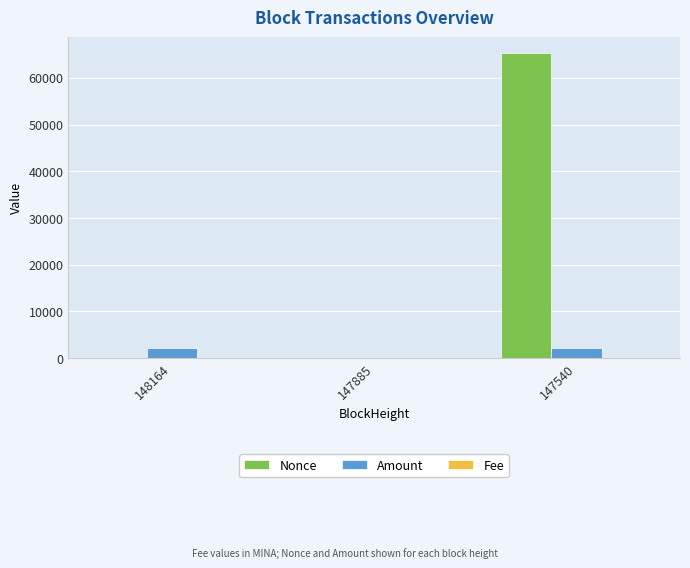

What is the sum of all Amount values?

4448.2